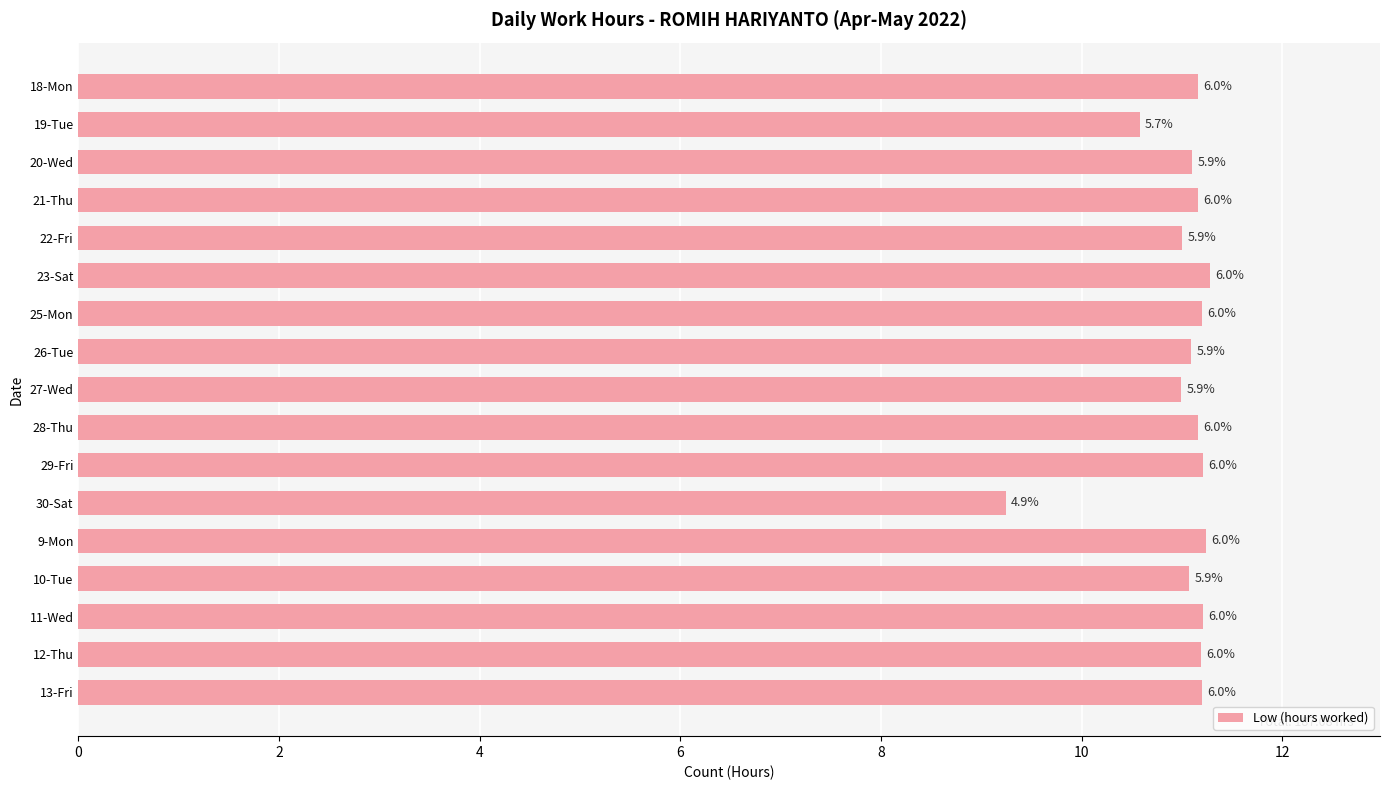

Does the chart contain stacked bars?

No